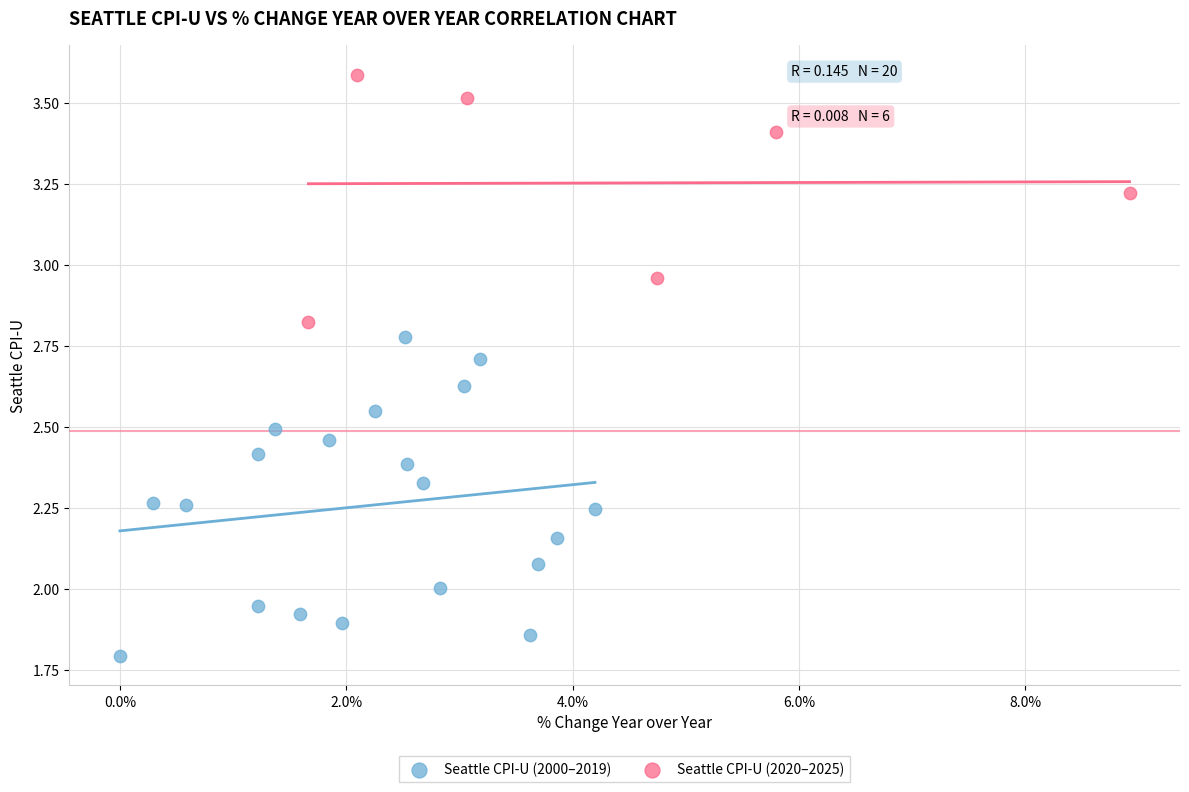

Which series has the widest spread of Y values?

Seattle CPI-U (2000–2019)